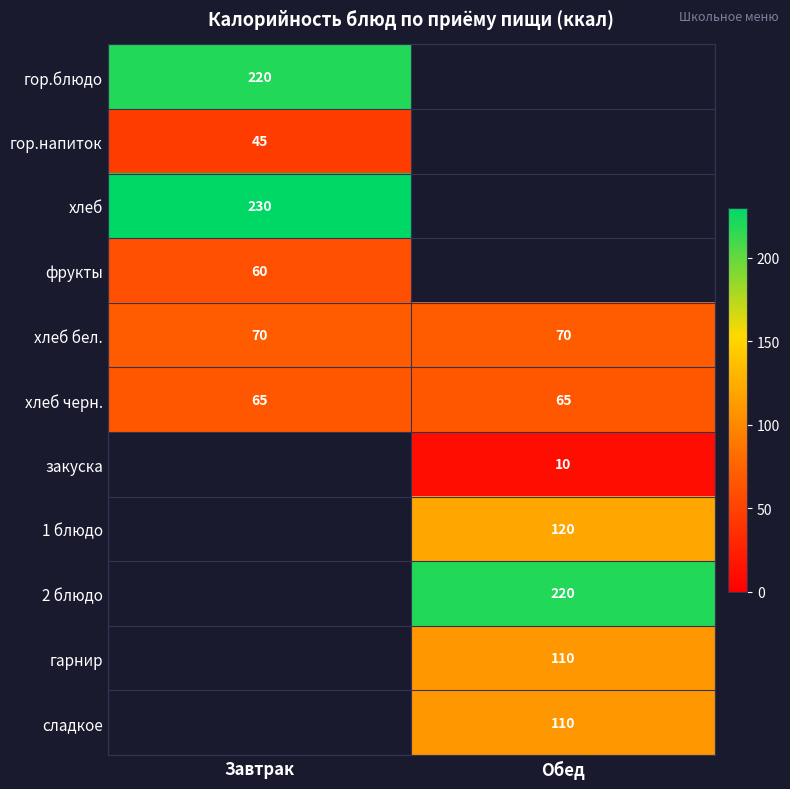

What is the difference between the highest and lowest values at Завтрак?

185.0